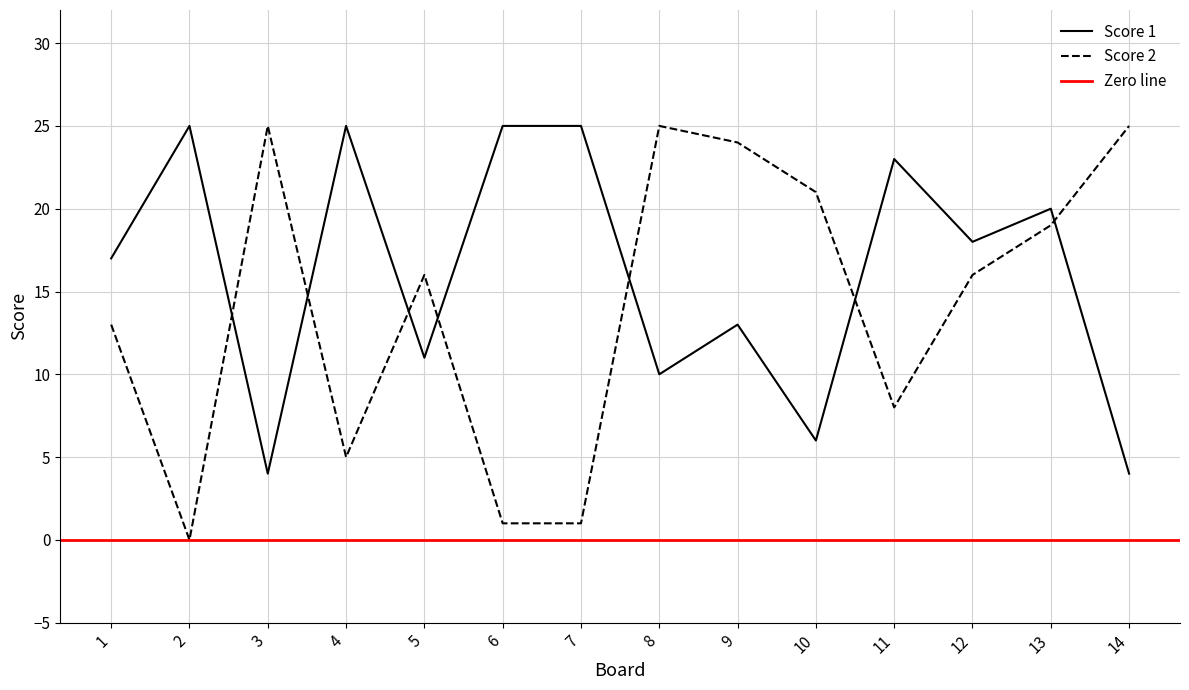

What value does the Score 2 series have at 11, to the nearest 5?

10